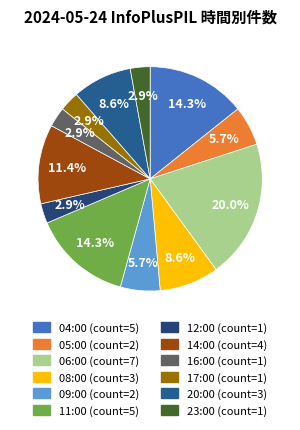

What portion of the pie excludes 17:00?

97.1%